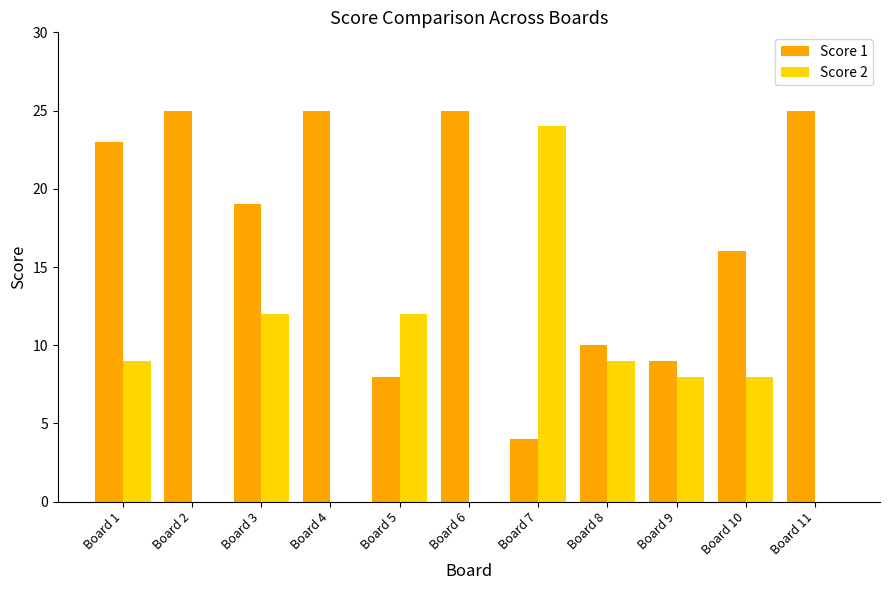

Count the number of data series in this chart.

2